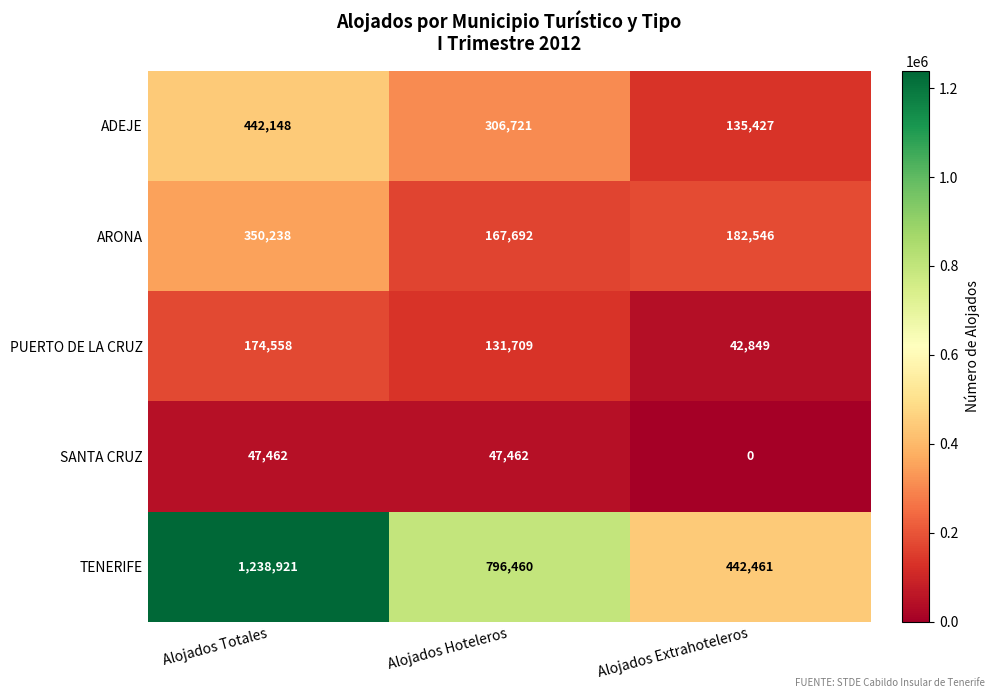

What is the total value across all series at Alojados Totales?

2253327